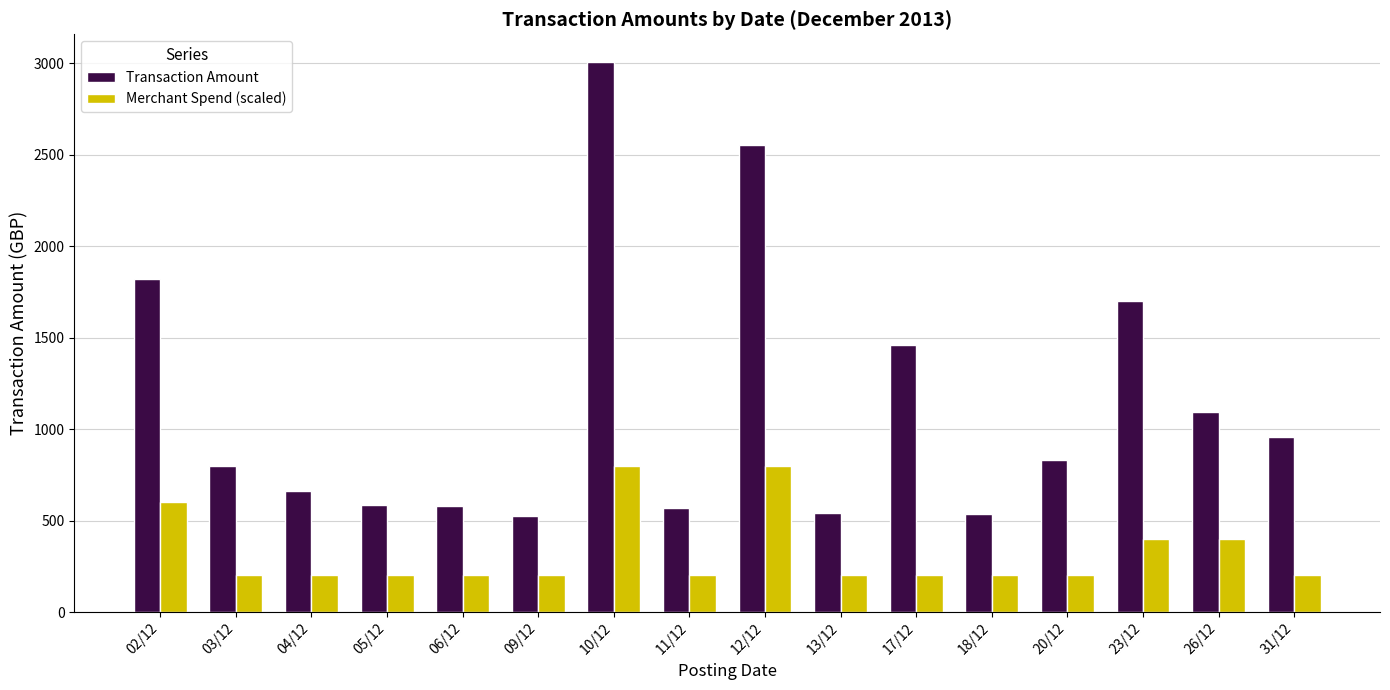

What is the spread (max minus min) of values at 18/12?

338.1